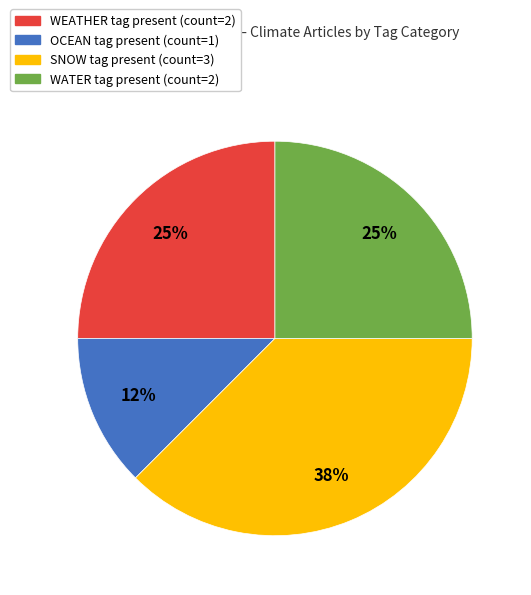

Is OCEAN tag present (count=1) the majority of the pie?

No